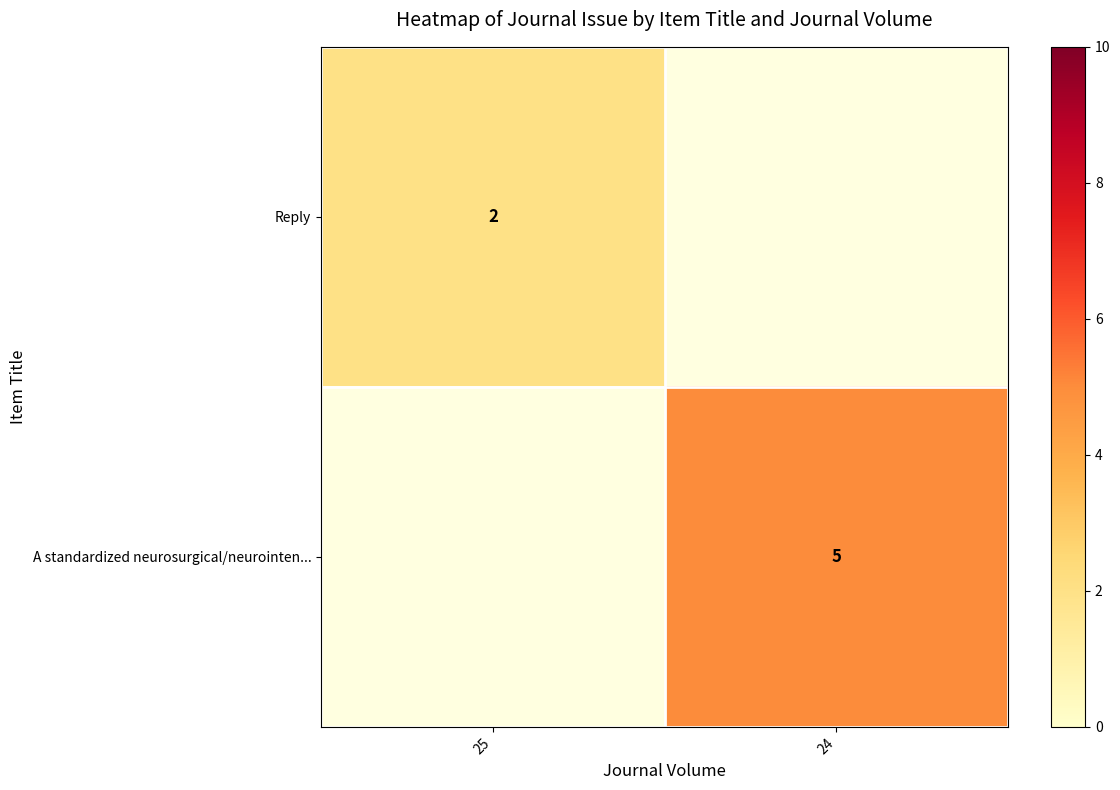

Is it true that A standardized neurosurgical/neurointen... equals 2 at 24?

False